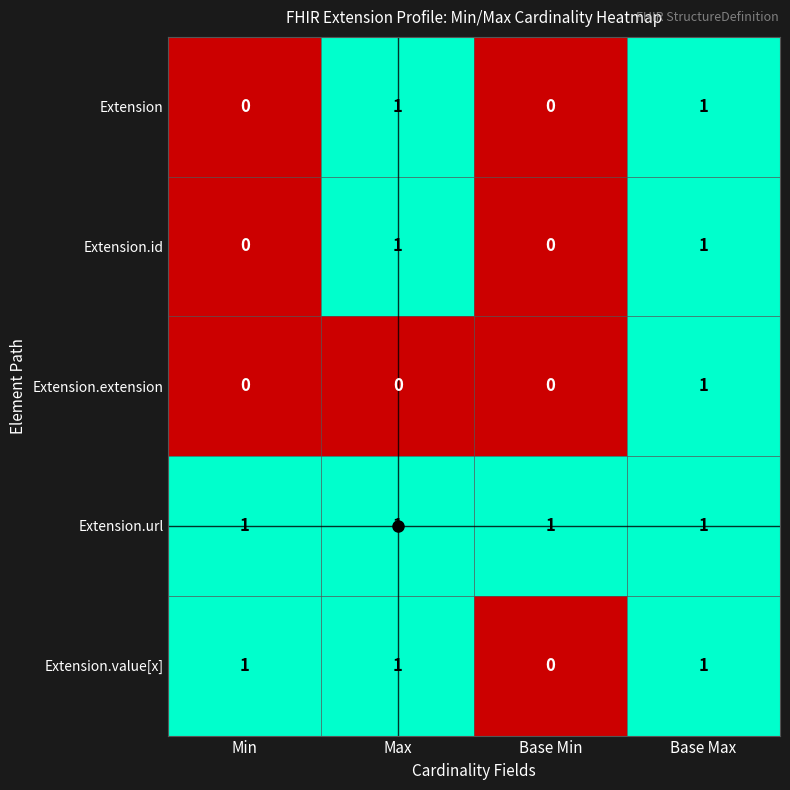

Count the Extension.value[x] values in the range 1 to 2.

3